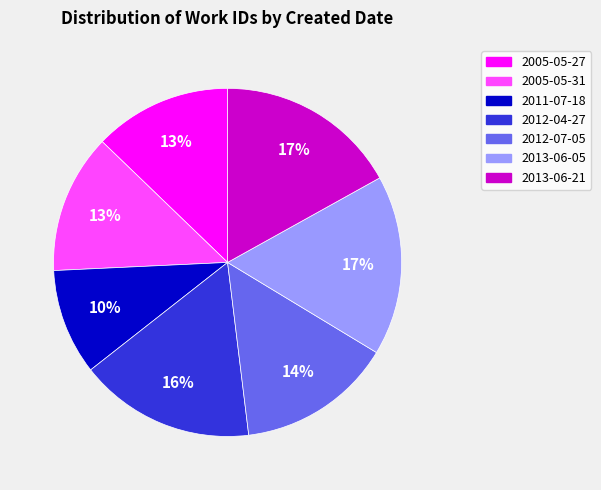

Is the sum of 2005-05-27 and 2013-06-05 greater than half?

No